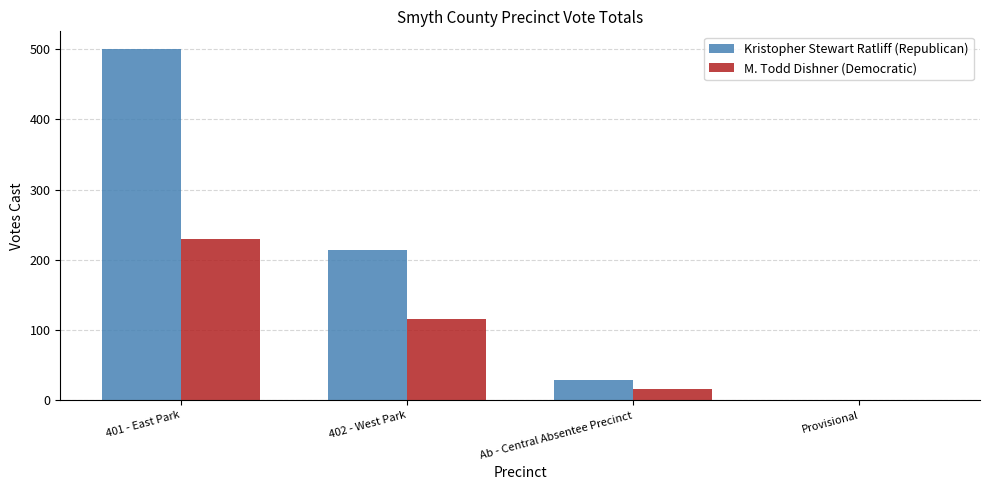

How many groups of bars are there?

4